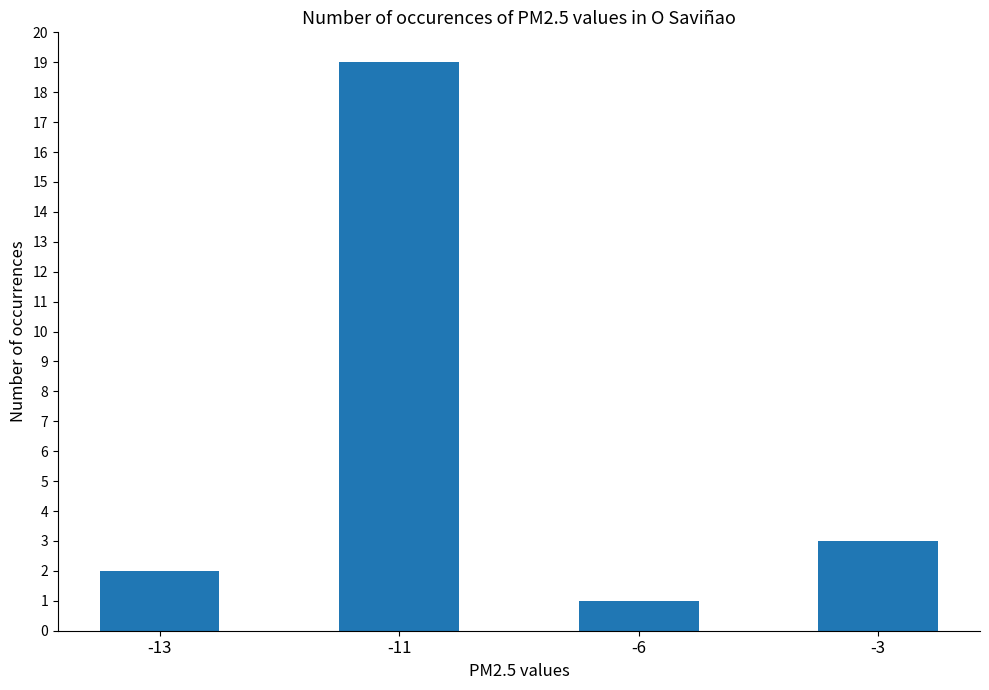

Between -11 and -3, which is larger?

-11